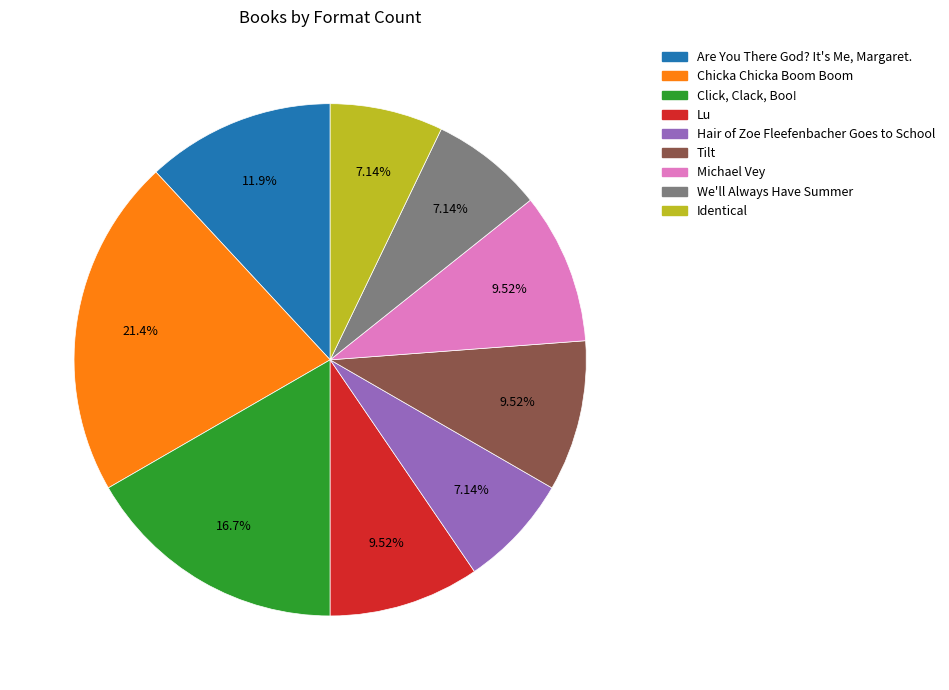

What is the largest slice in the pie chart?

Chicka Chicka Boom Boom